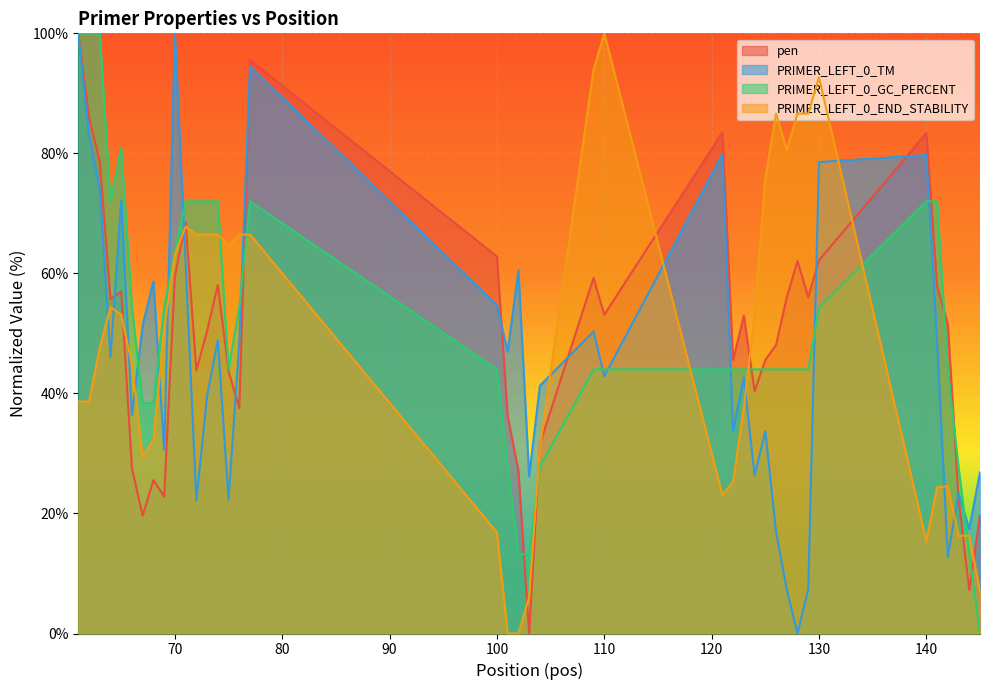

What is the highest value of the PRIMER_LEFT_0_TM series?

100.0